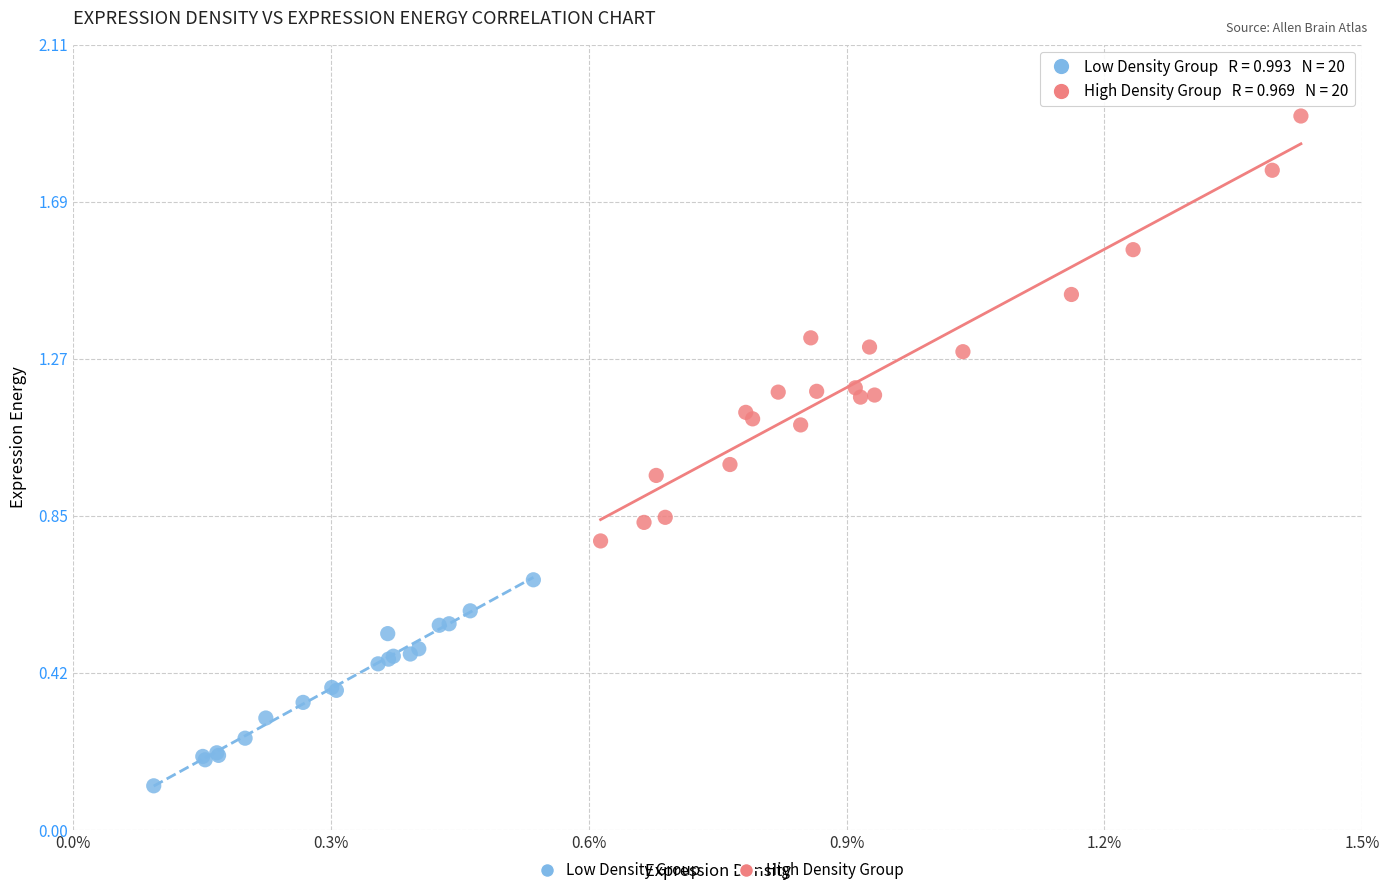

Which series contains the highest Y value?

High Density Group